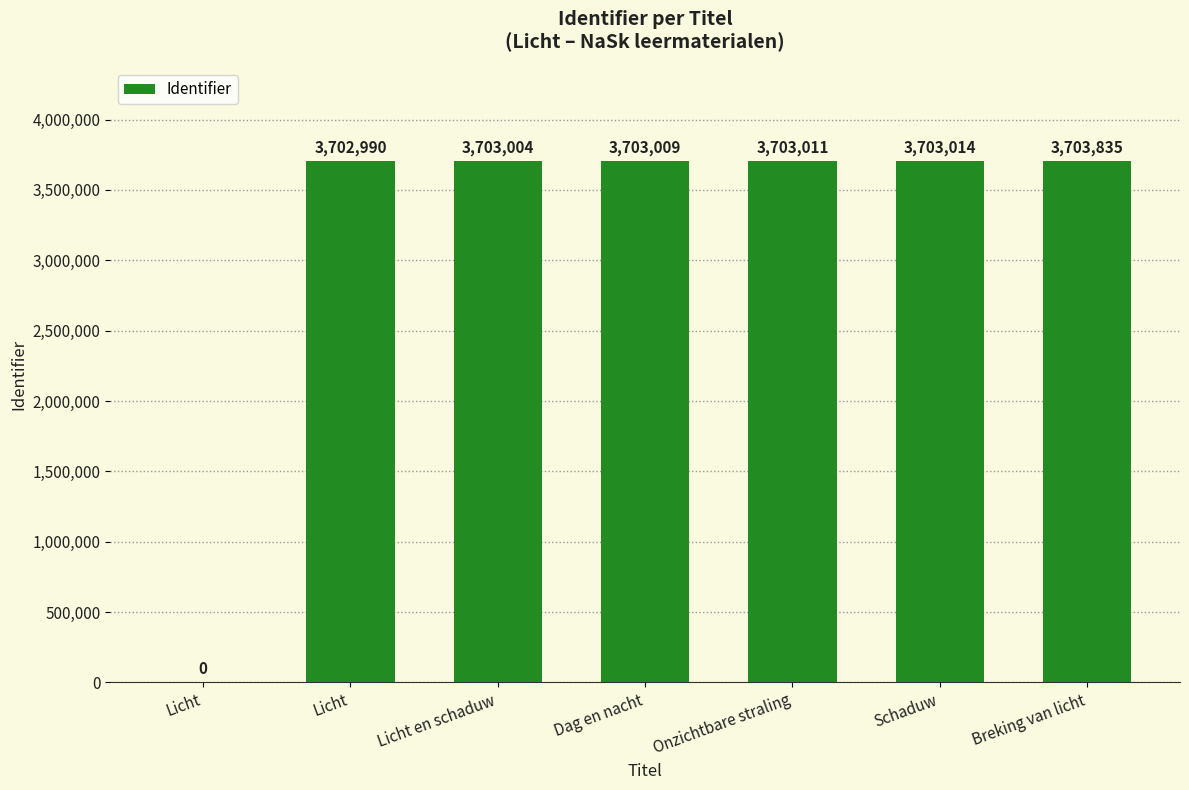

List the labels in order of value, smallest first.

Licht, Licht, Licht en schaduw, Dag en nacht, Onzichtbare straling, Schaduw, Breking van licht